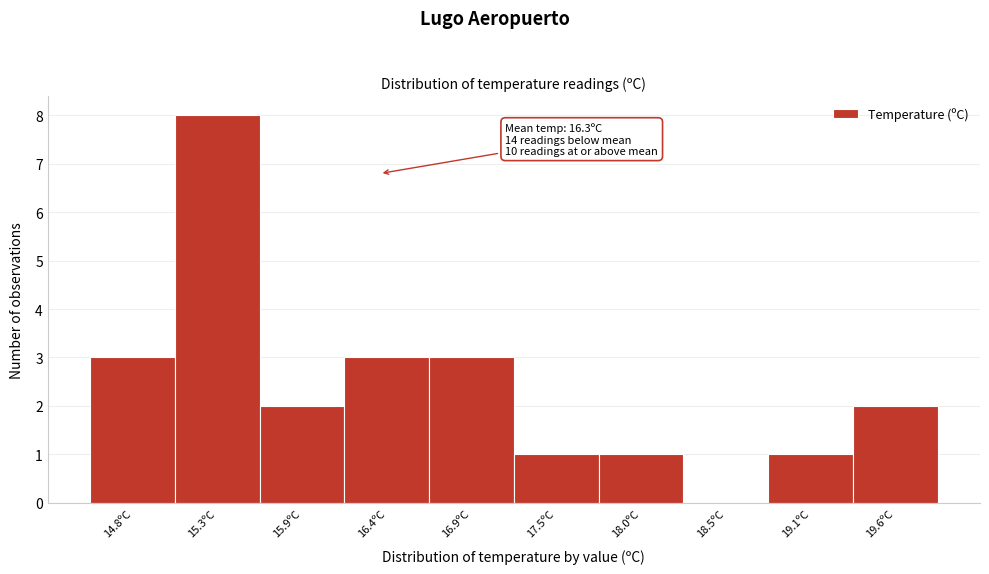

Which range on the x-axis has the tallest bar?

15.04 to 15.58